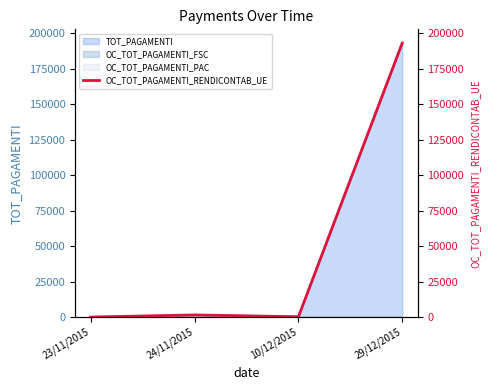

Between 23/11/2015 and 10/12/2015, which is larger?

10/12/2015